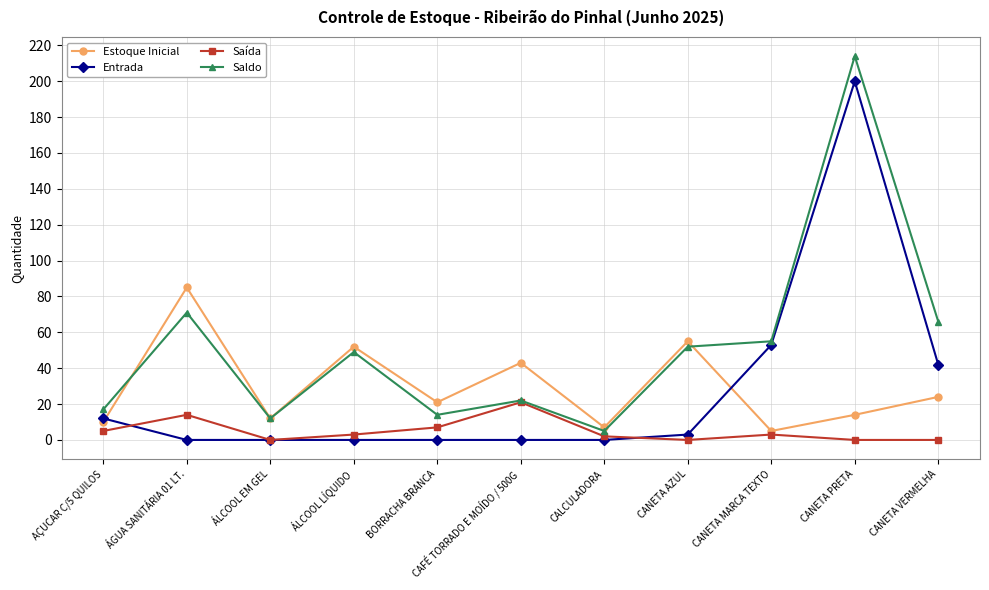

What is the spread (max minus min) of values at ÁLCOOL EM GEL?

12